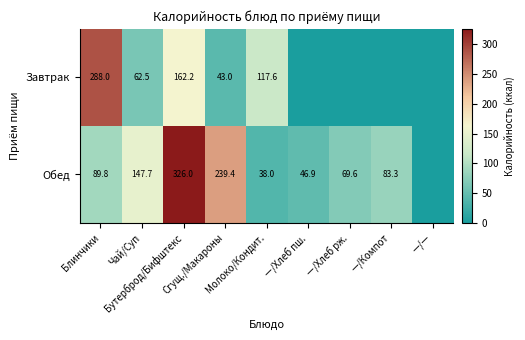

Which category has the lowest value in the Завтрак series?

—/Хлеб пш.